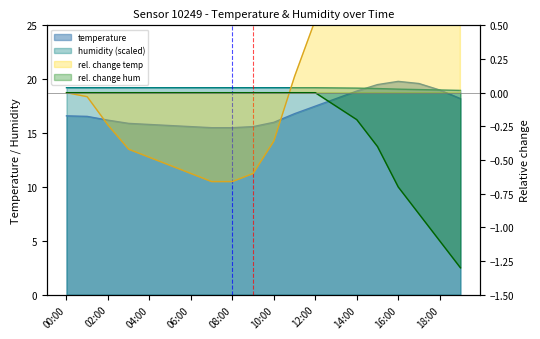

The humidity series shows 19.2 at 01:00. True or false?

True